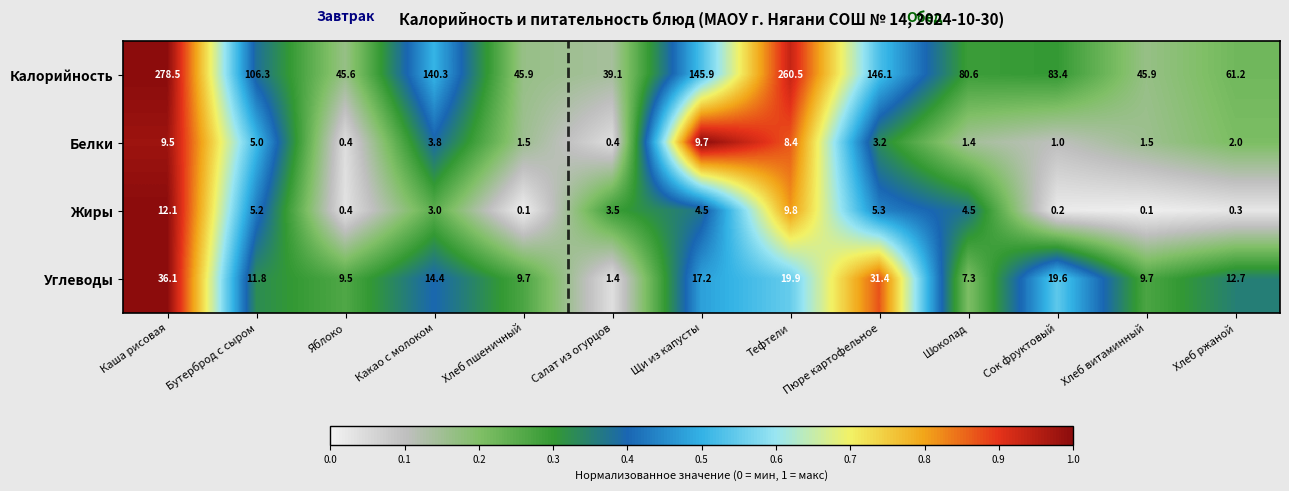

What is the minimum value for Калорийность?

39.1